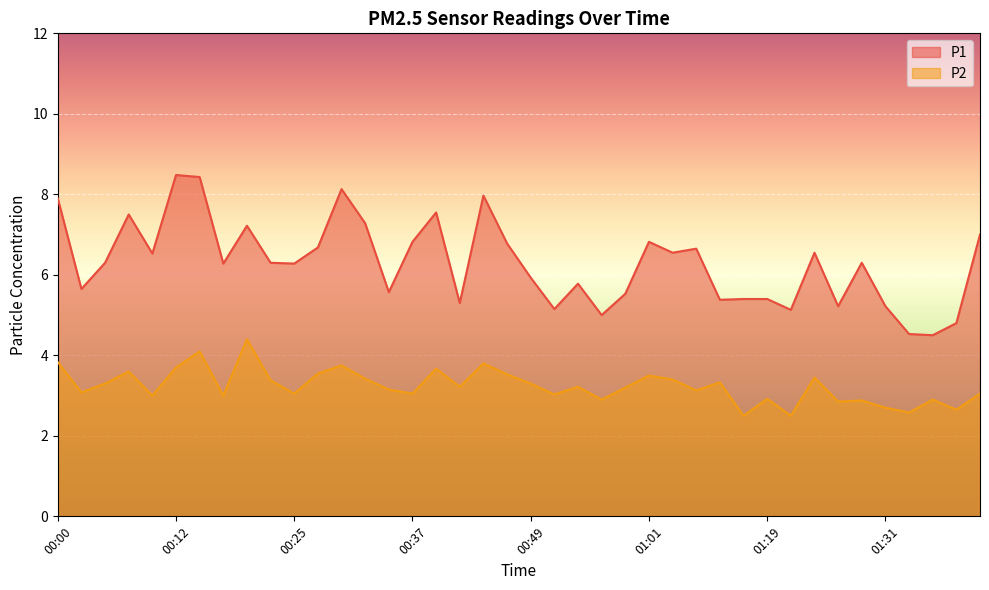

The P1 series shows 10.0 at 00:32. True or false?

False